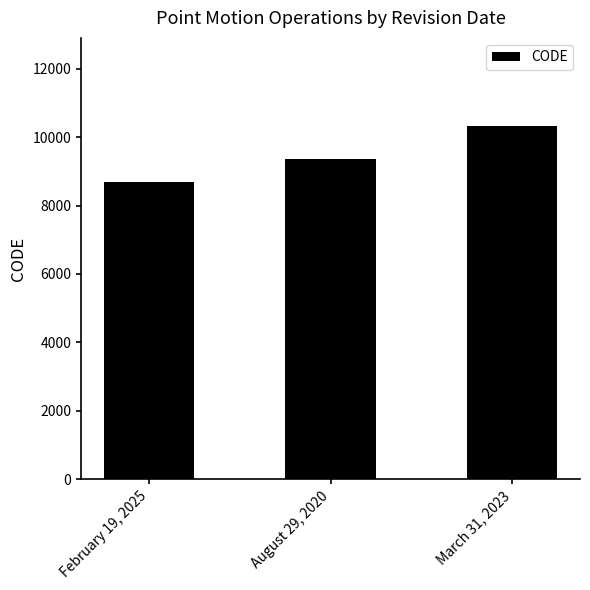

What is the sum of the values at August 29, 2020 and March 31, 2023?

19698